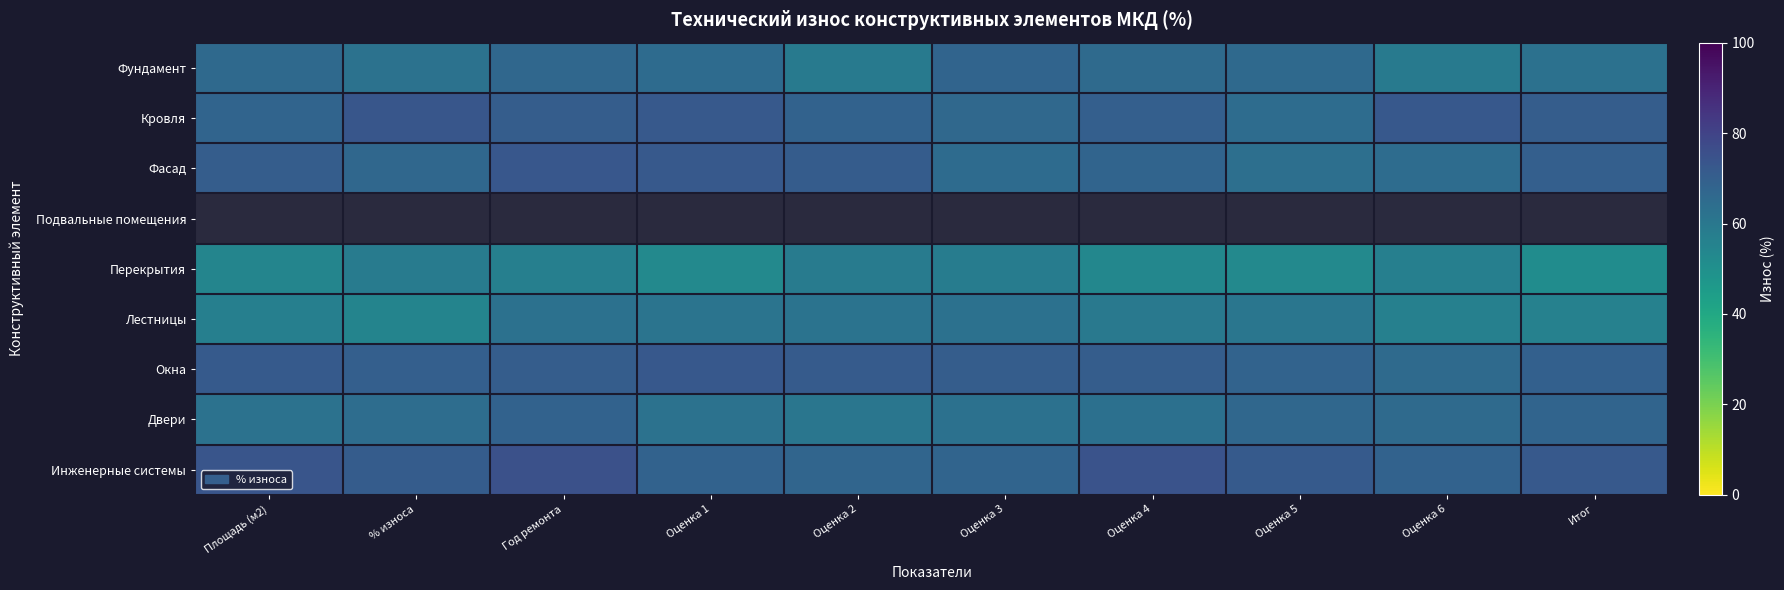

What is the difference between the Перекрытия values at Оценка 4 and Год ремонта?

3.1